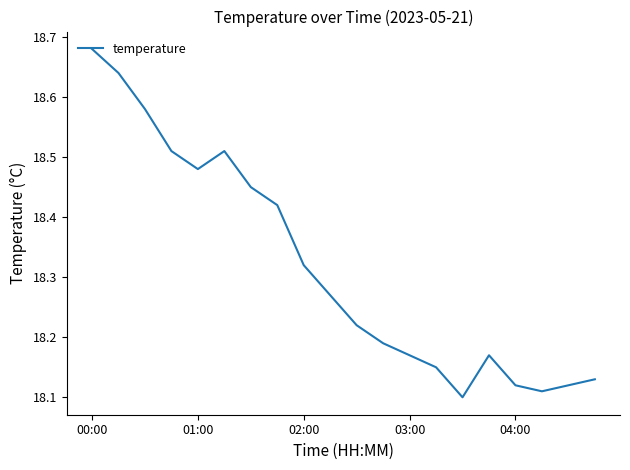

At which category does the chart reach its peak across all series?

00:00